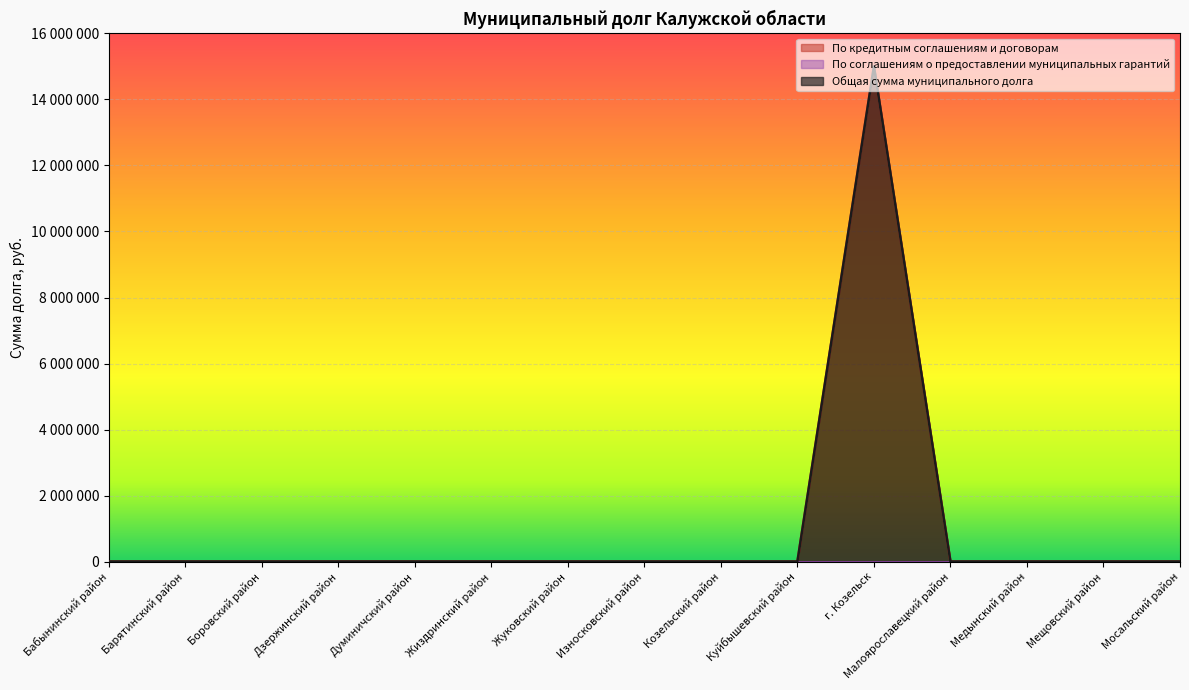

True or false: По кредитным соглашениям и договорам and Общая сумма муниципального долга cross at least once.

False